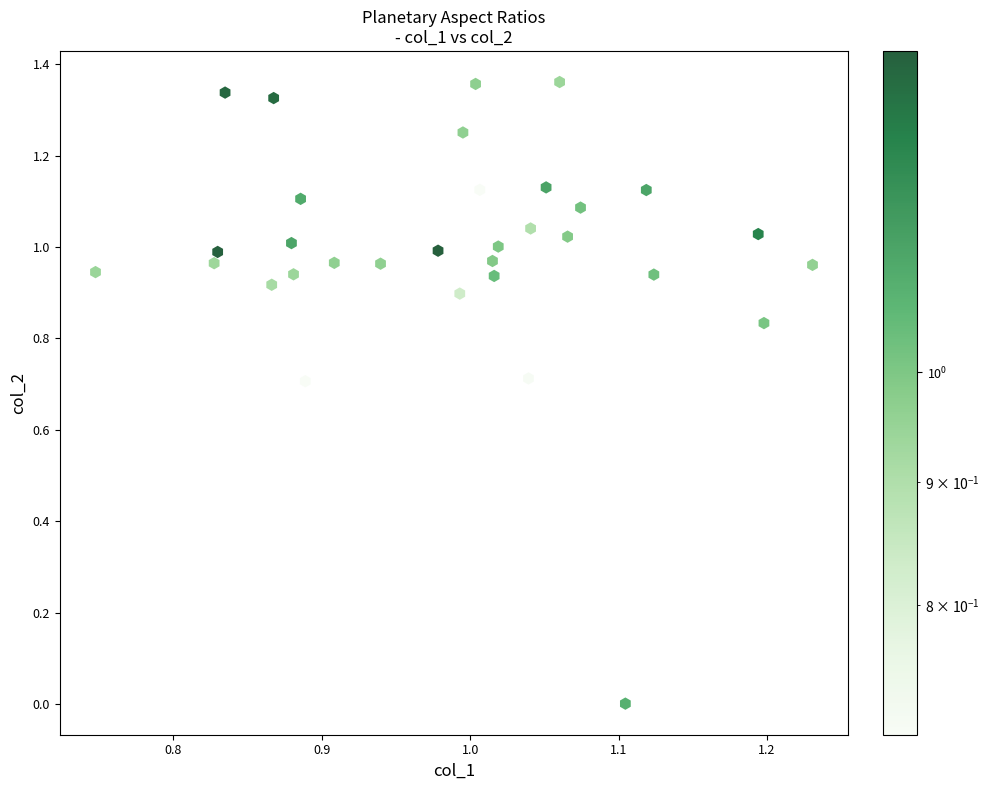

What is the range of X values (max minus min)?

0.5